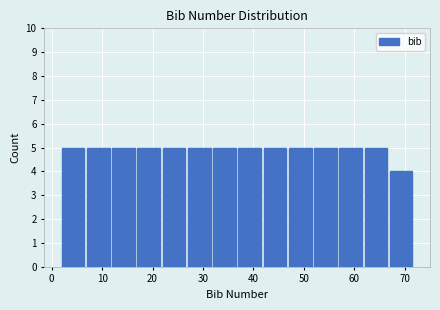

What is the height of the bar covering 42 to 47 on the x-axis? The values are not printed on the chart, so give them approximately, as read against the axis.

5